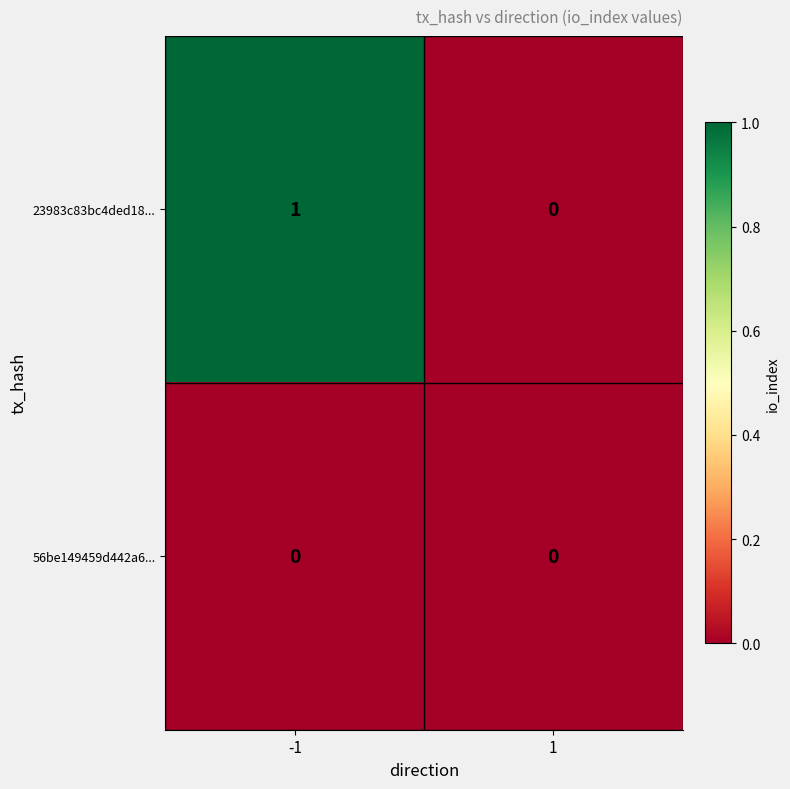

What is the greatest value displayed?

1